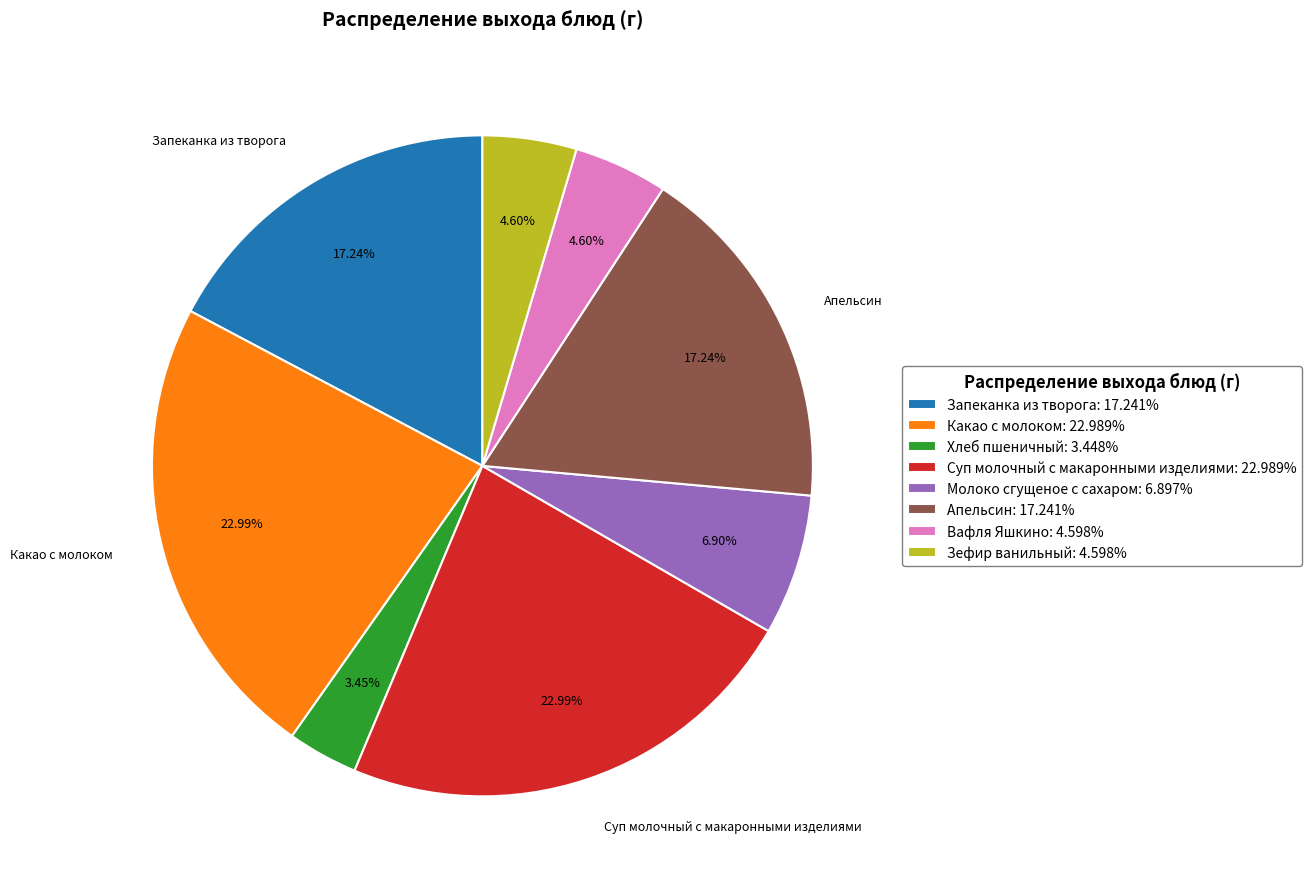

Between Апельсин and Молоко сгущеное с сахаром, which is larger?

Апельсин